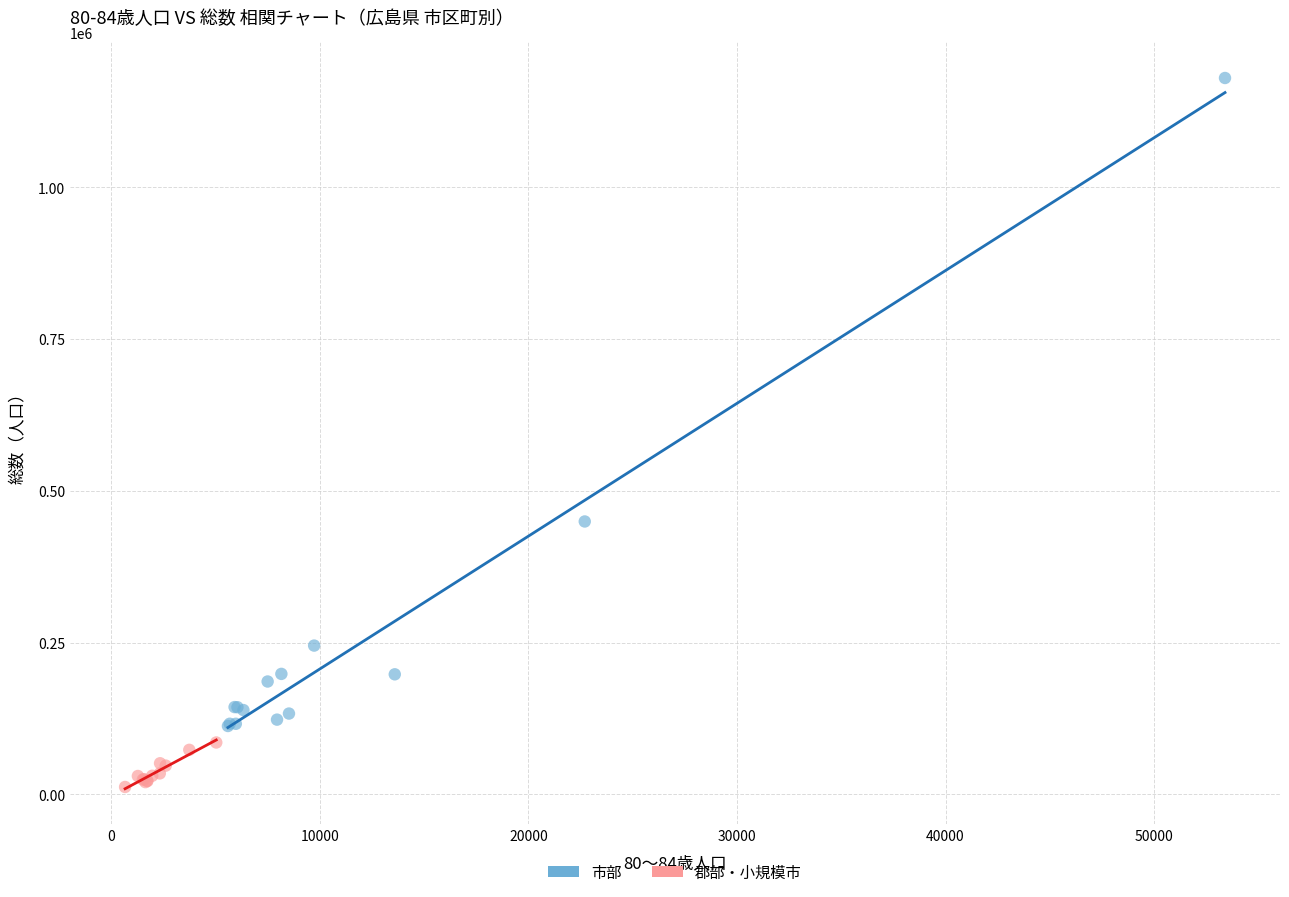

Which series reaches the maximum Y coordinate?

市部